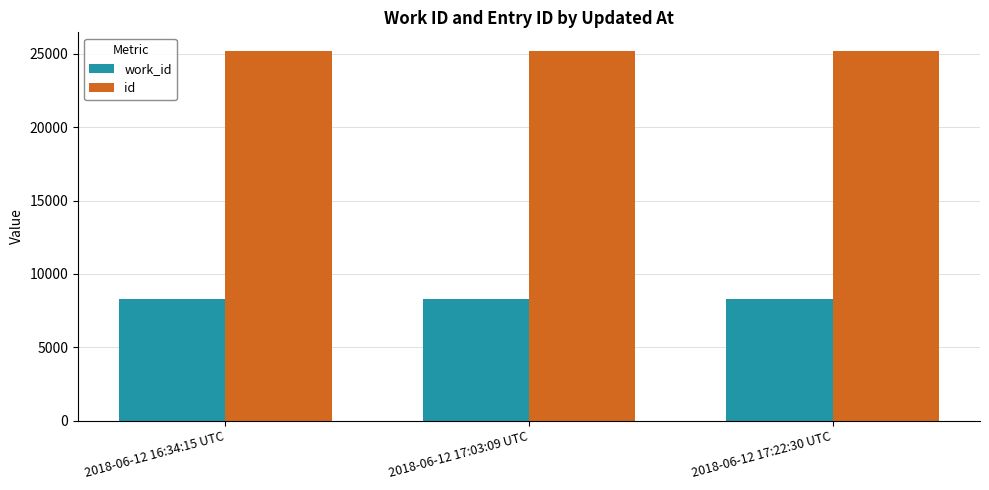

Rank the series by their maximum value, from highest to lowest.

id, work_id